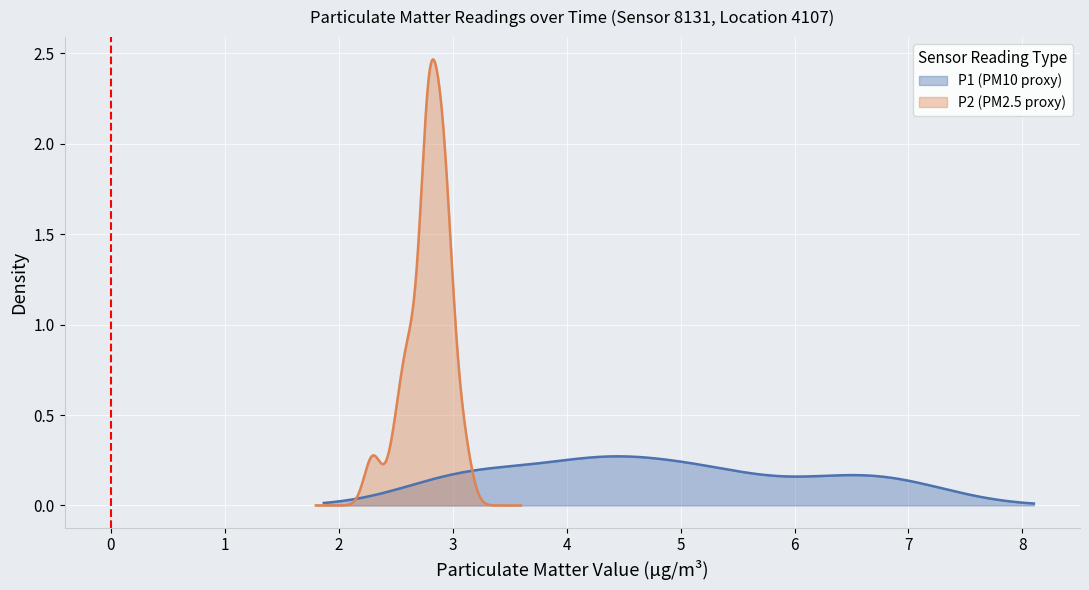

What is the value of the P2 point at the 20th from the left?

2.9